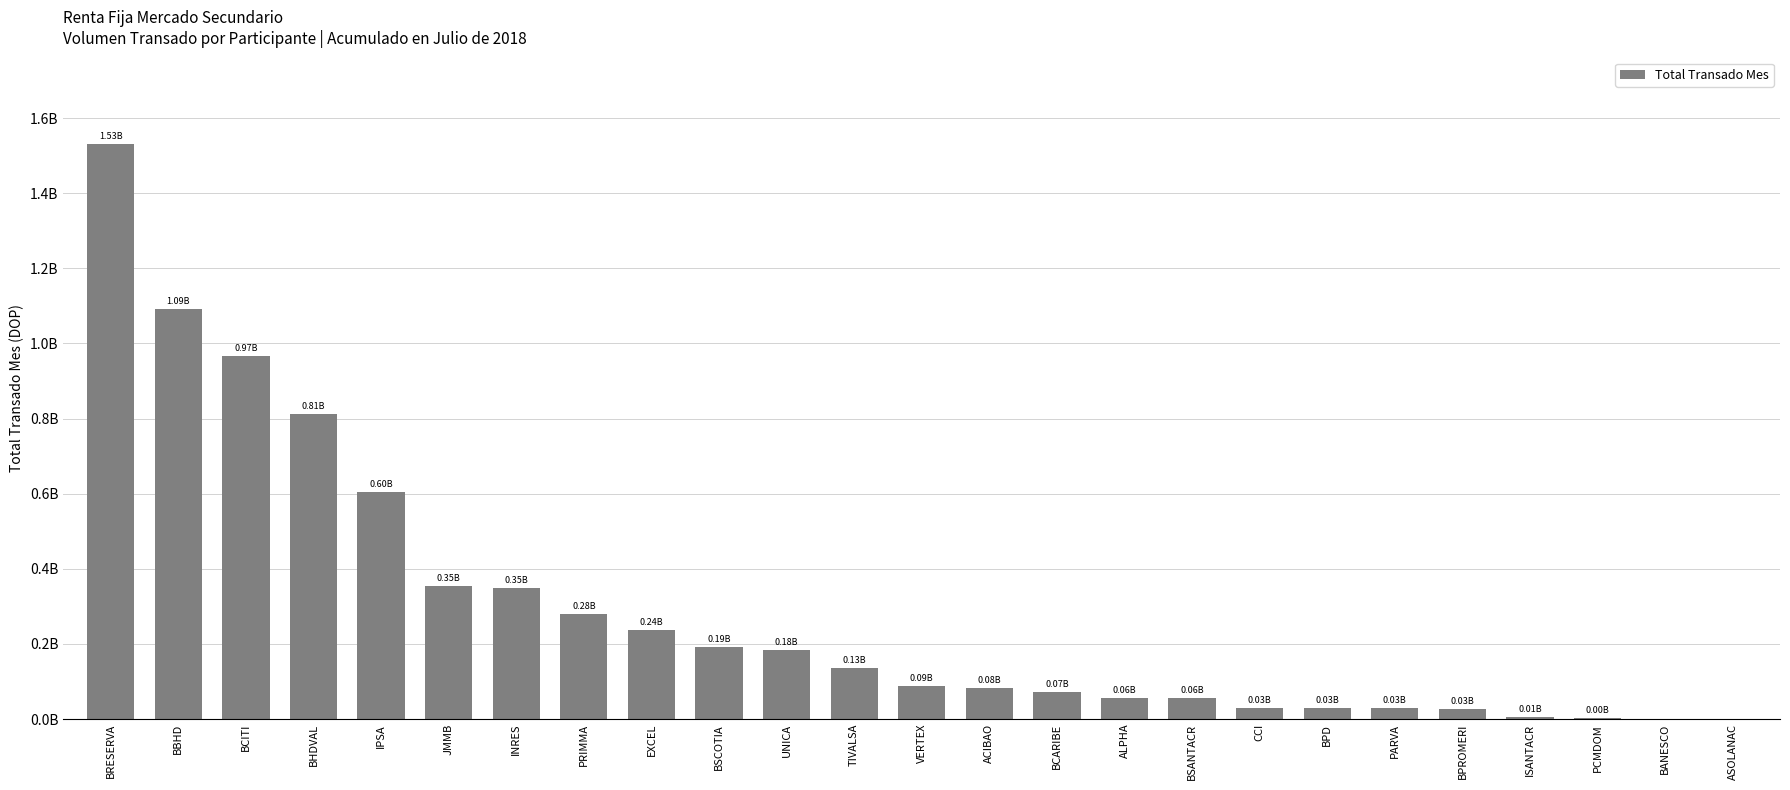

What is the value of the 16th bar from the left?

56924444.6